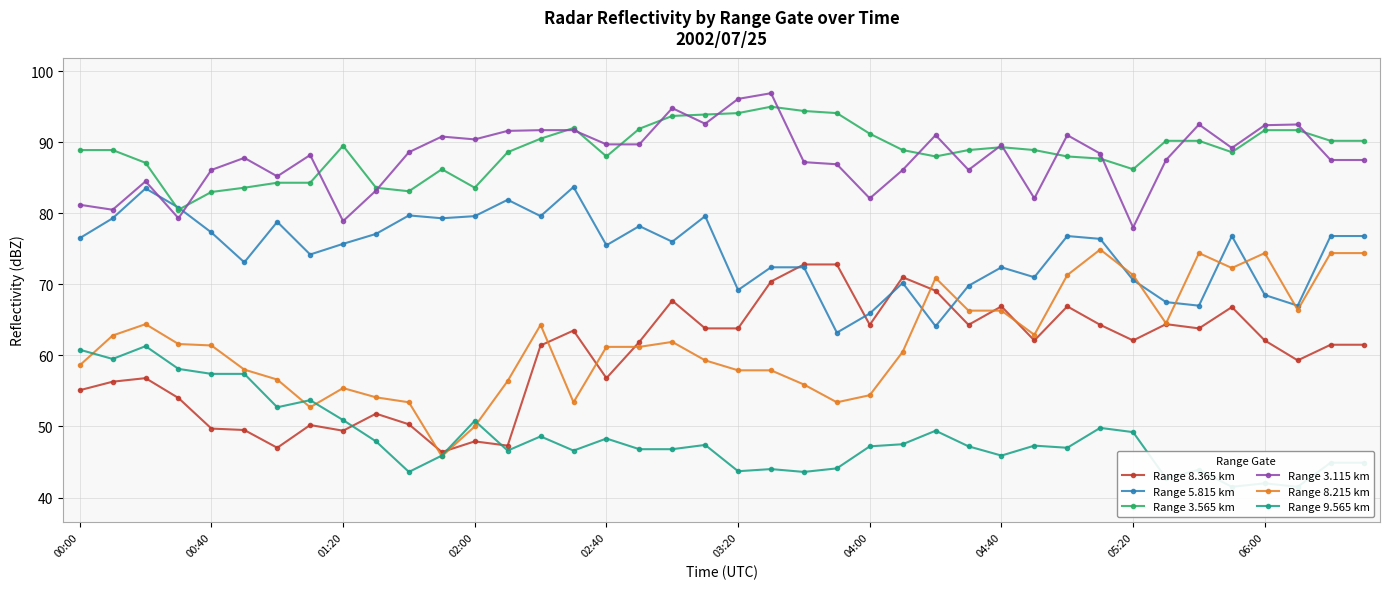

What is the average value of the Range 9.565 km series?

48.5